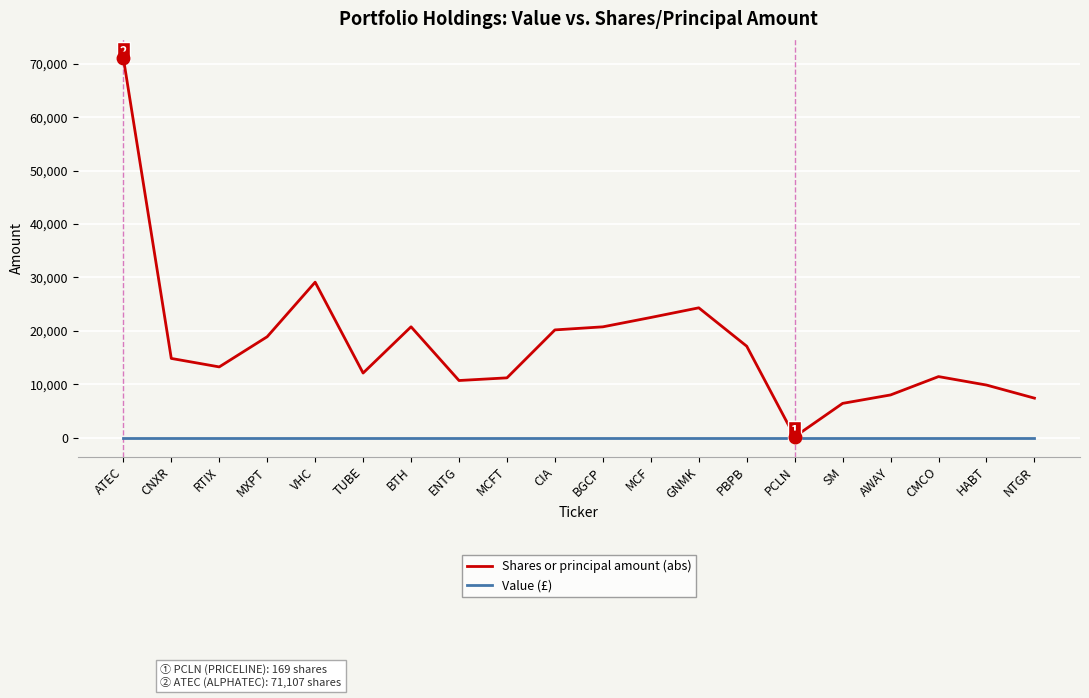

Between ATEC and MXPT, which series saw the biggest shift?

Shares or principal amount (abs)